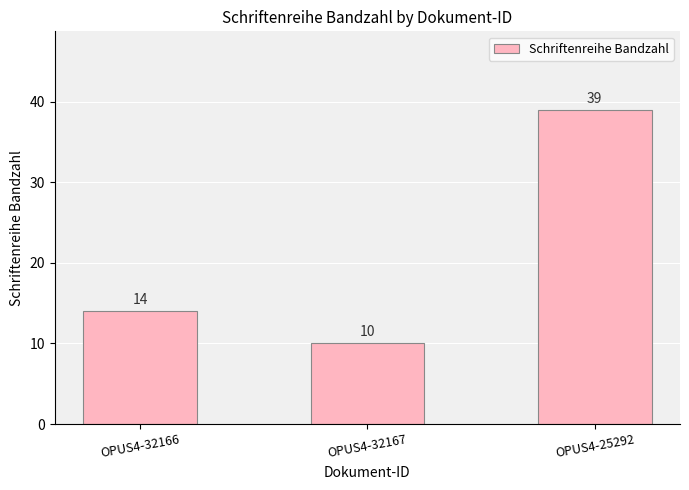

Reading right to left, transcribe all the data shown in this chart.

39	10	14